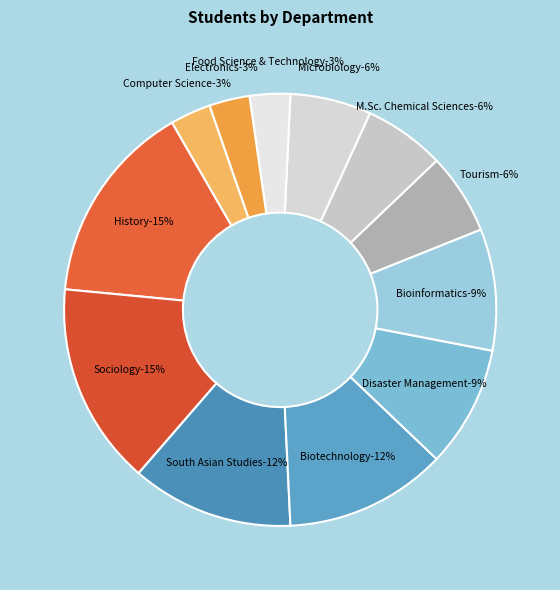

True or false: South Asian Studies accounts for 12% of the total.

True